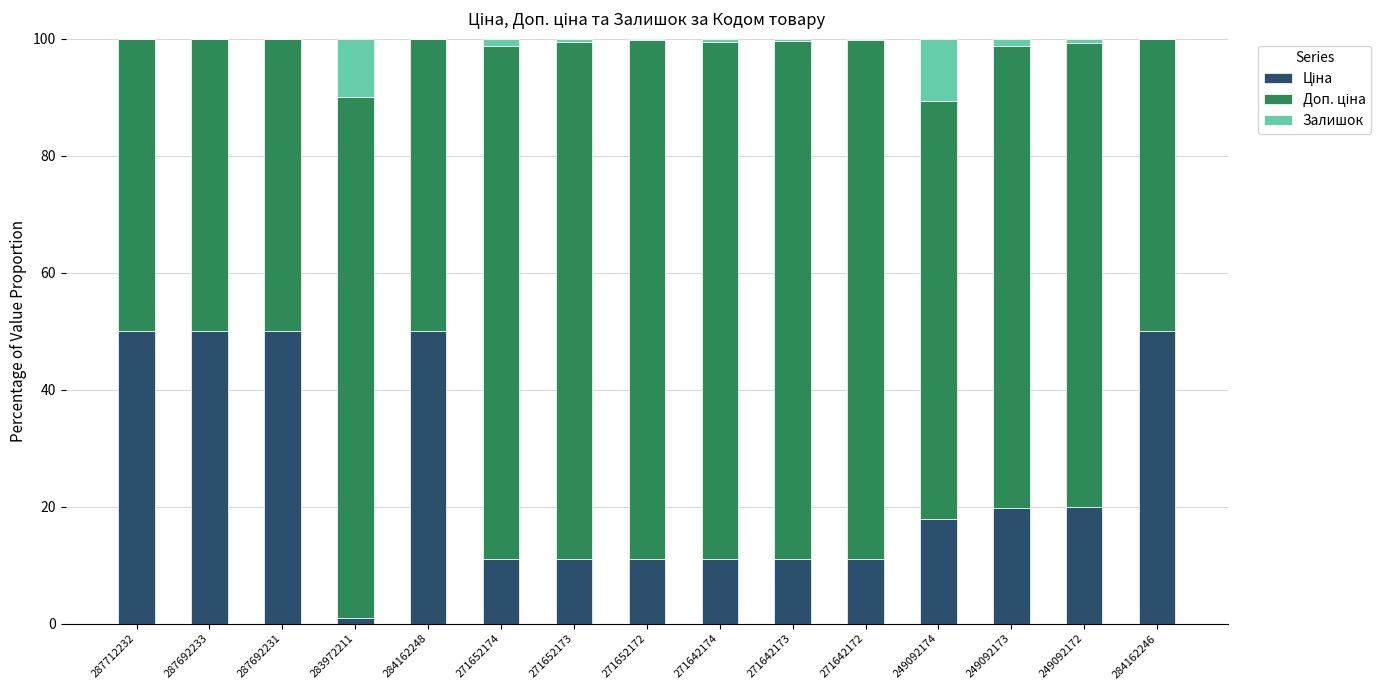

What is the total value across all series at 284162246?

100.0